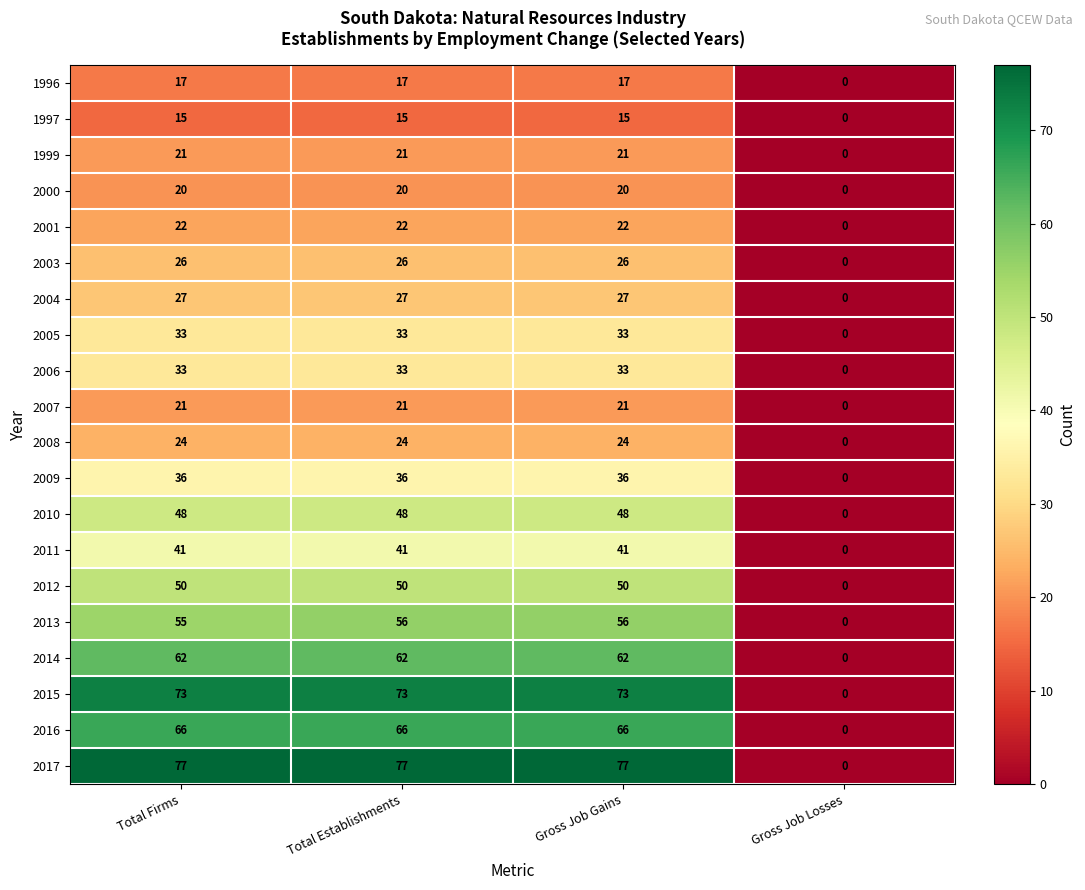

What is the average value of the 1996 series?

13